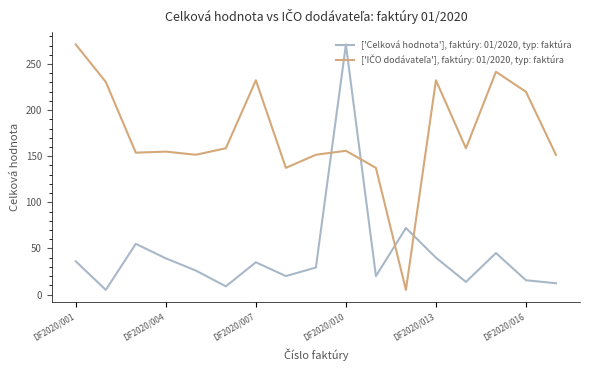

What is the maximum value for ['Celková hodnota'], faktúry: 01/2020, typ: faktúra?

271.2